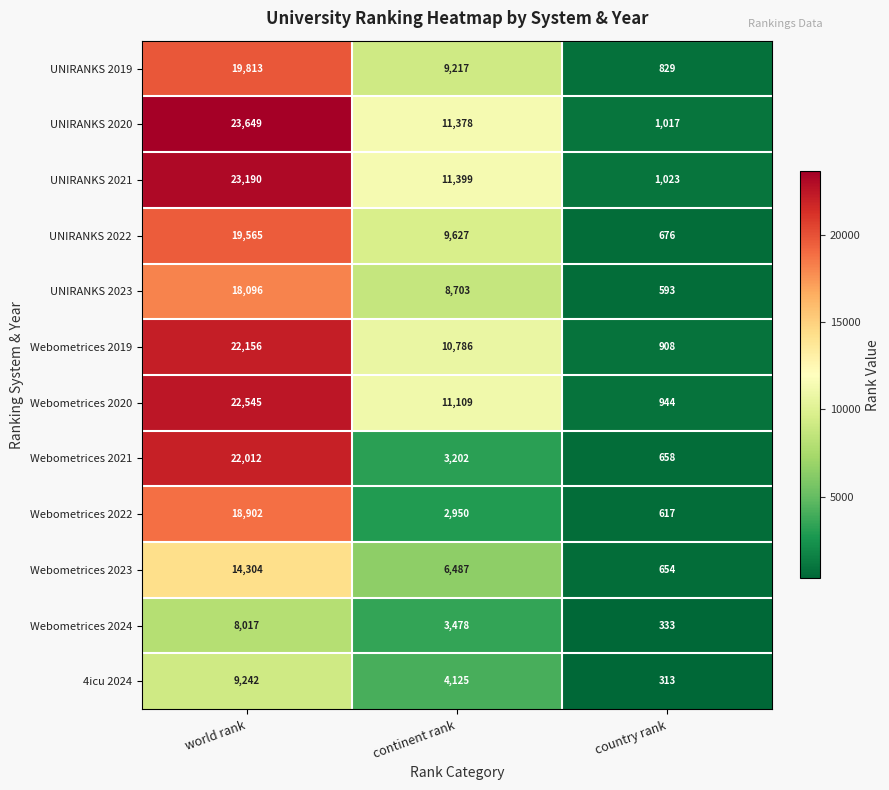

Between continent rank and country rank, which series saw the biggest shift?

UNIRANKS 2021